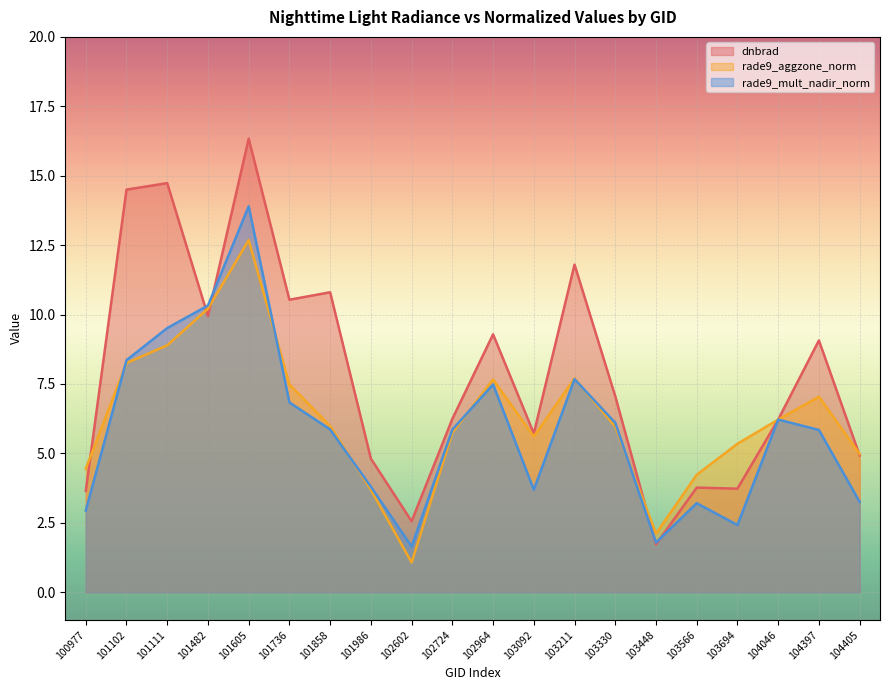

Does the chart display data point markers on the line(s)?

No